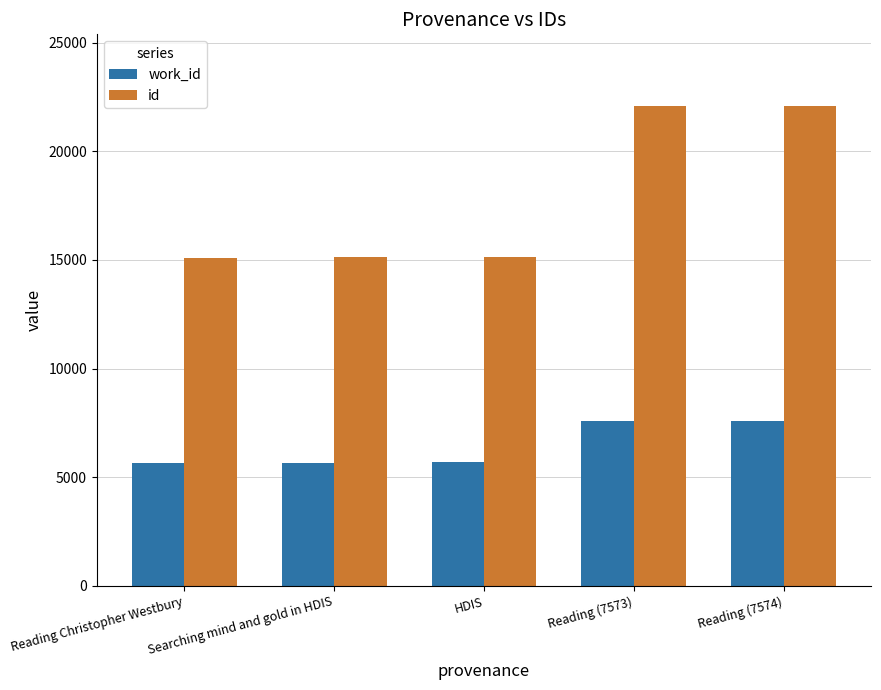

How many data points in work_id are less than 5683?

2